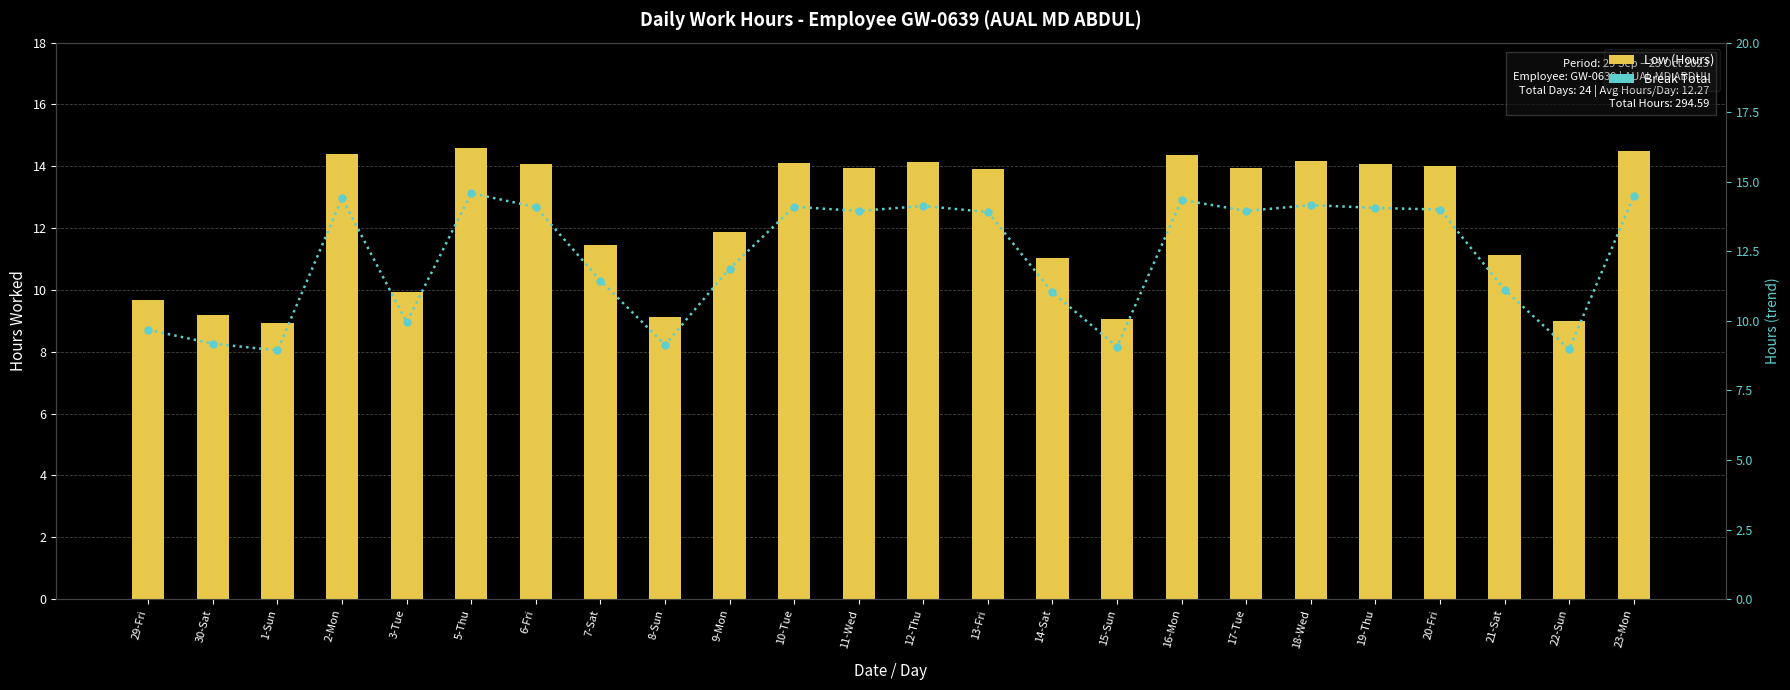

Reading left to right, what are all the values shown in this chart?

Low (Hours): 29-Fri=9.7	30-Sat=9.2	1-Sun=8.9	2-Mon=14.4	3-Tue=9.9	5-Thu=14.6	6-Fri=14.1	7-Sat=11.4	8-Sun=9.1	9-Mon=11.9	10-Tue=14.1	11-Wed=13.9	12-Thu=14.1	13-Fri=13.9	14-Sat=11.0	15-Sun=9.1	16-Mon=14.3	17-Tue=13.9	18-Wed=14.2	19-Thu=14.1	20-Fri=14.0	21-Sat=11.1	22-Sun=9.0	23-Mon=14.5
Break Total: 29-Fri=0.0	30-Sat=0.0	1-Sun=0.0	2-Mon=0.0	3-Tue=0.0	5-Thu=0.0	6-Fri=0.0	7-Sat=0.0	8-Sun=0.0	9-Mon=0.0	10-Tue=0.0	11-Wed=0.0	12-Thu=0.0	13-Fri=0.0	14-Sat=0.0	15-Sun=0.0	16-Mon=0.0	17-Tue=0.0	18-Wed=0.0	19-Thu=0.0	20-Fri=0.0	21-Sat=0.0	22-Sun=0.0	23-Mon=0.0
Hours trend: 29-Fri=9.7	30-Sat=9.2	1-Sun=8.9	2-Mon=14.4	3-Tue=9.9	5-Thu=14.6	6-Fri=14.1	7-Sat=11.4	8-Sun=9.1	9-Mon=11.9	10-Tue=14.1	11-Wed=13.9	12-Thu=14.1	13-Fri=13.9	14-Sat=11.0	15-Sun=9.1	16-Mon=14.3	17-Tue=13.9	18-Wed=14.2	19-Thu=14.1	20-Fri=14.0	21-Sat=11.1	22-Sun=9.0	23-Mon=14.5